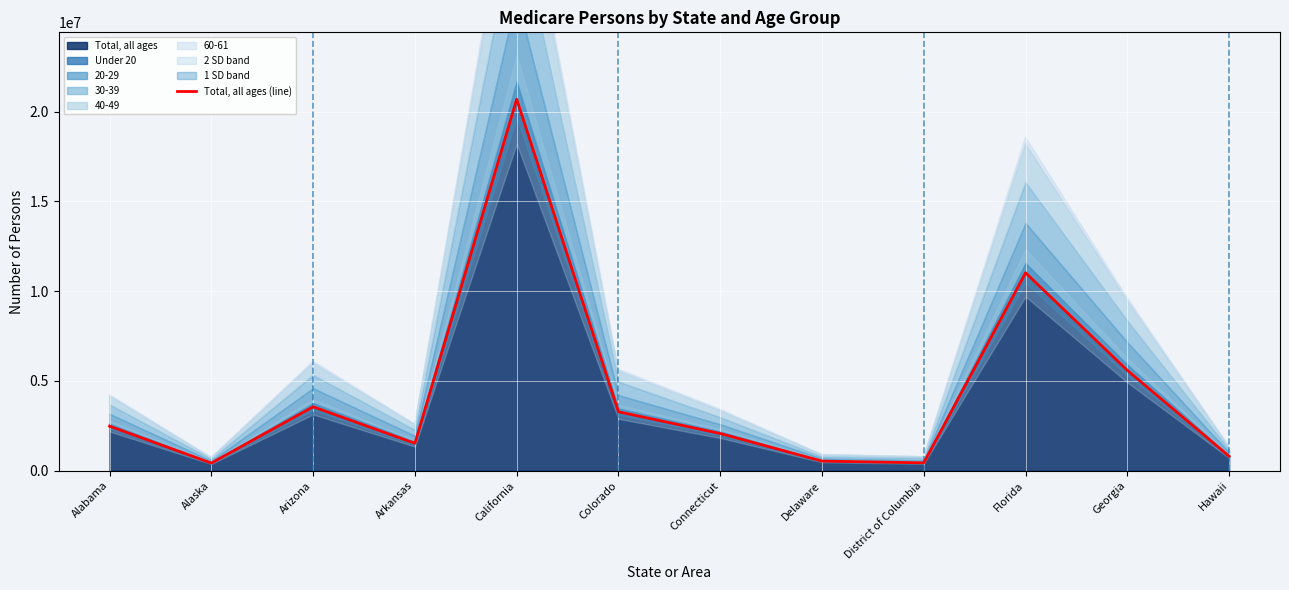

What is the label of the 3rd point from the left?

Arizona